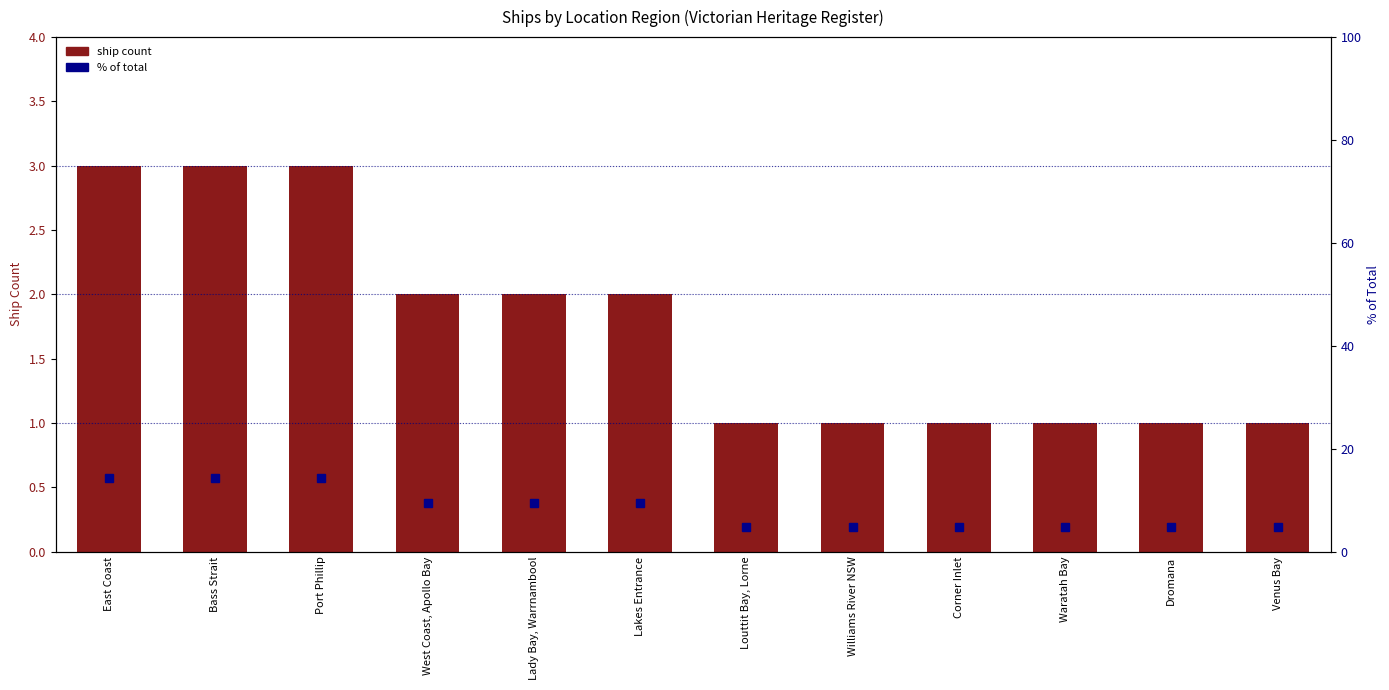

Is the value of % of total at Louttit Bay, Lorne greater than the value of ship count at Waratah Bay?

Yes